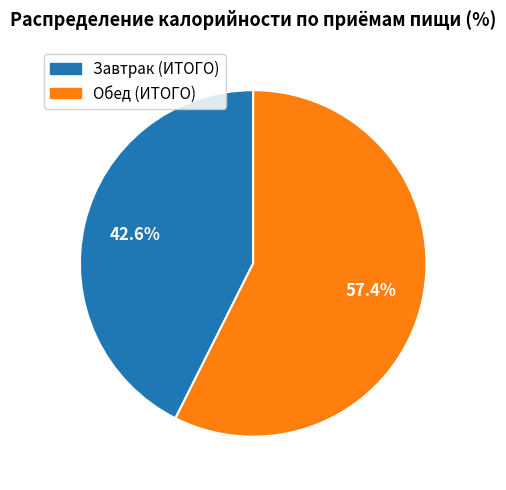

The Завтрак (ИТОГО) slice represents 43% of the pie. True or false?

True